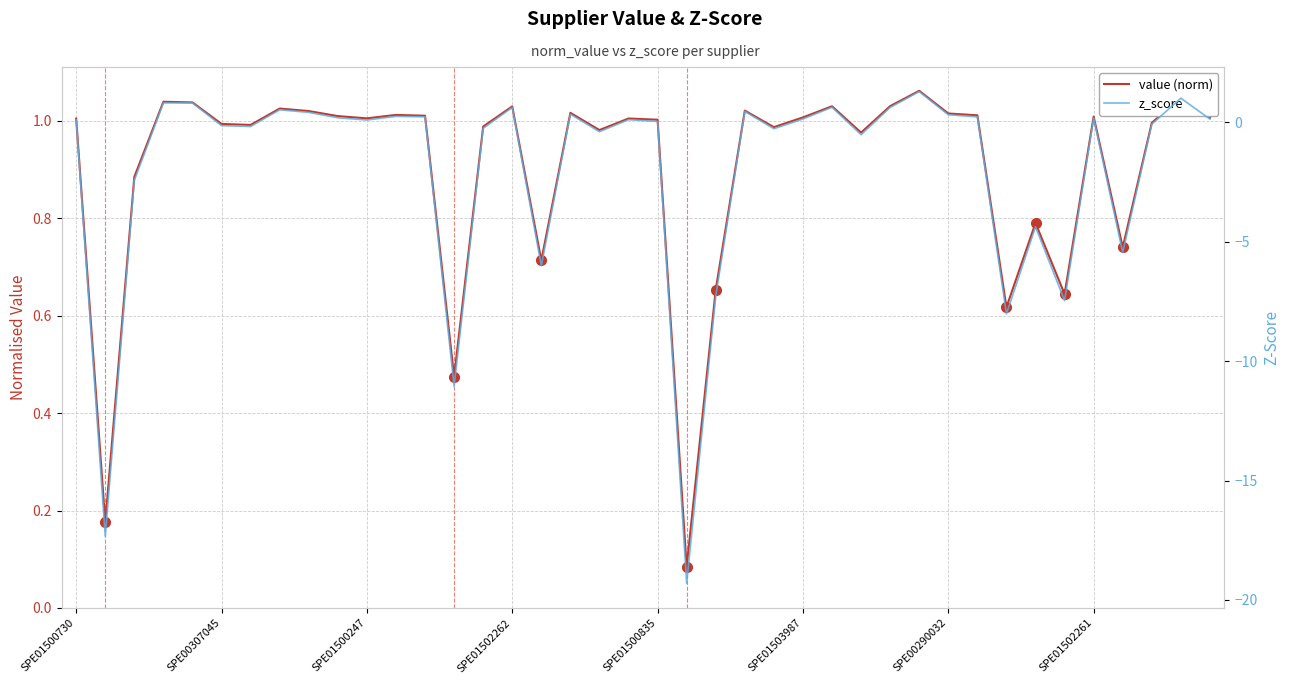

What is the difference between the value (norm) values at 25 and 13?

0.5